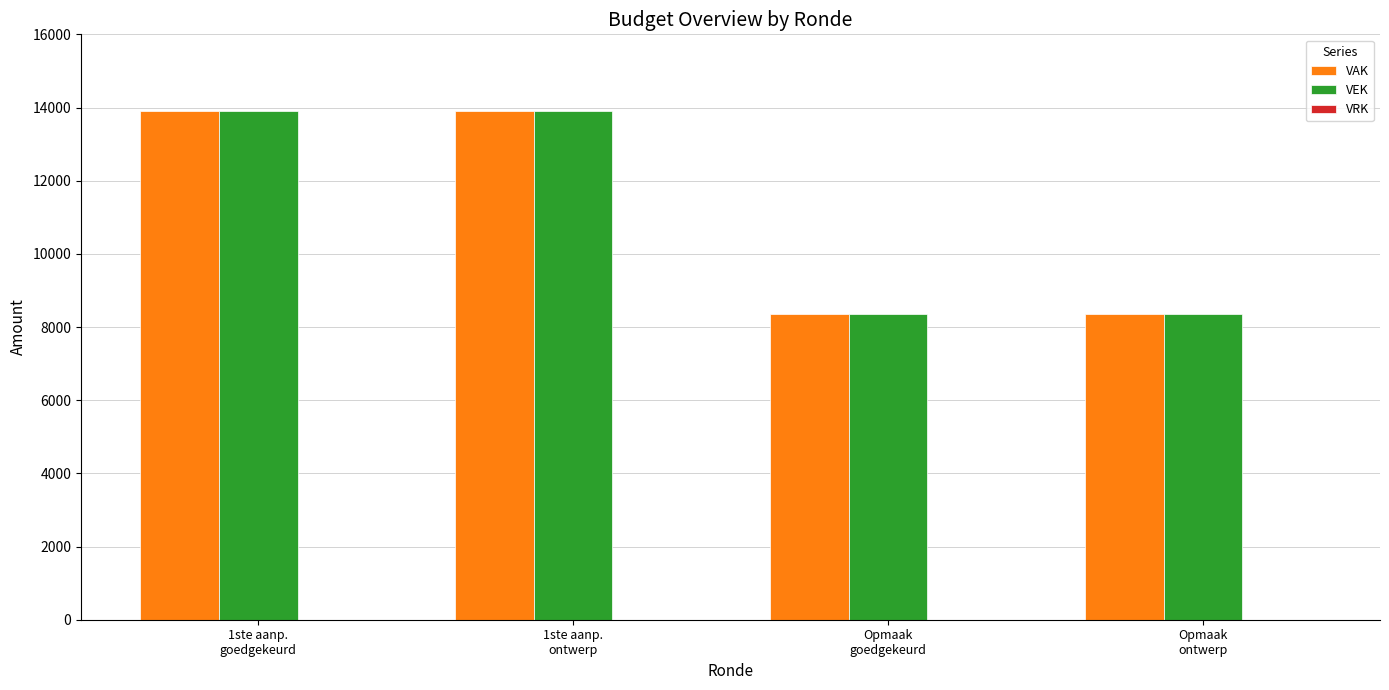

What position from the left is 1ste aanp.
goedgekeurd?

1